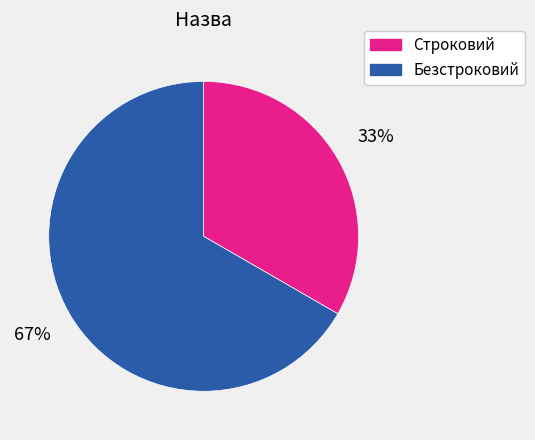

Is the sum of Безстроковий and Строковий greater than half?

Yes